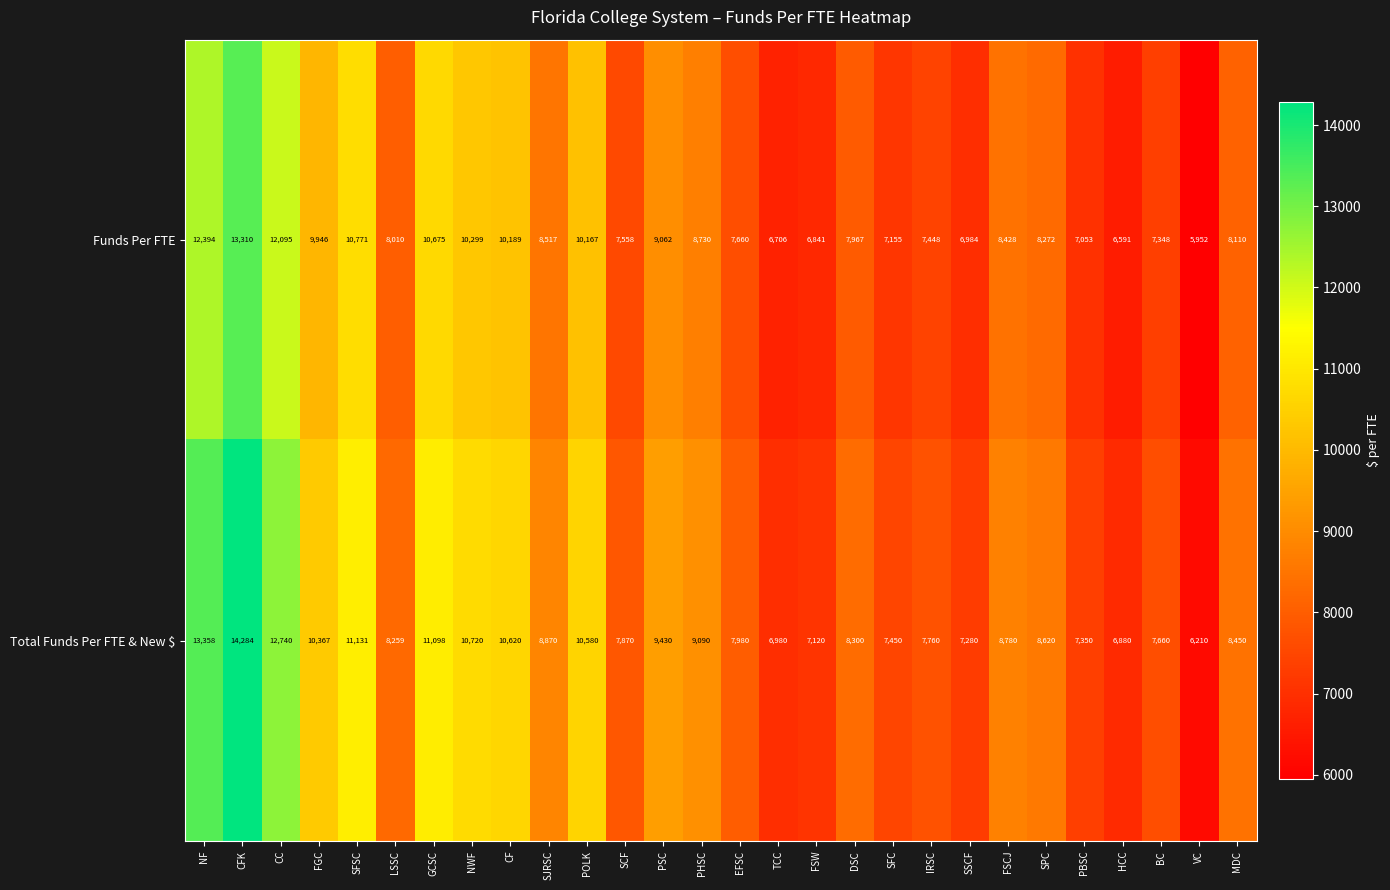

Which category has the lowest value across all series?

VC